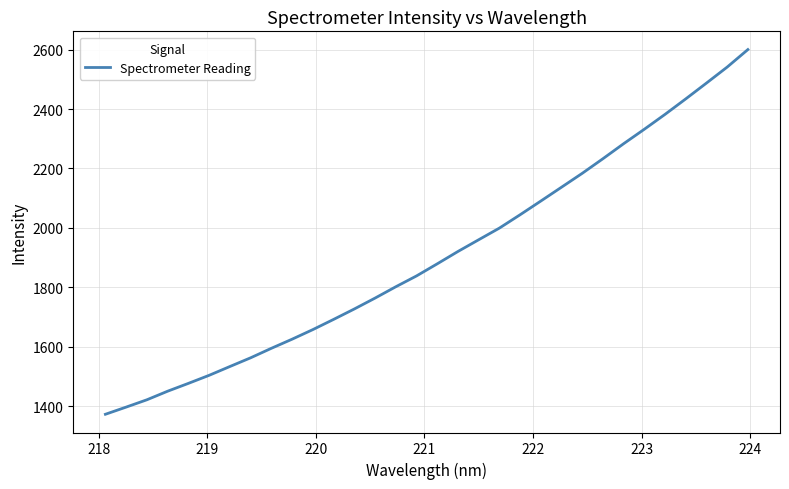

What is the smallest value displayed?

1372.6